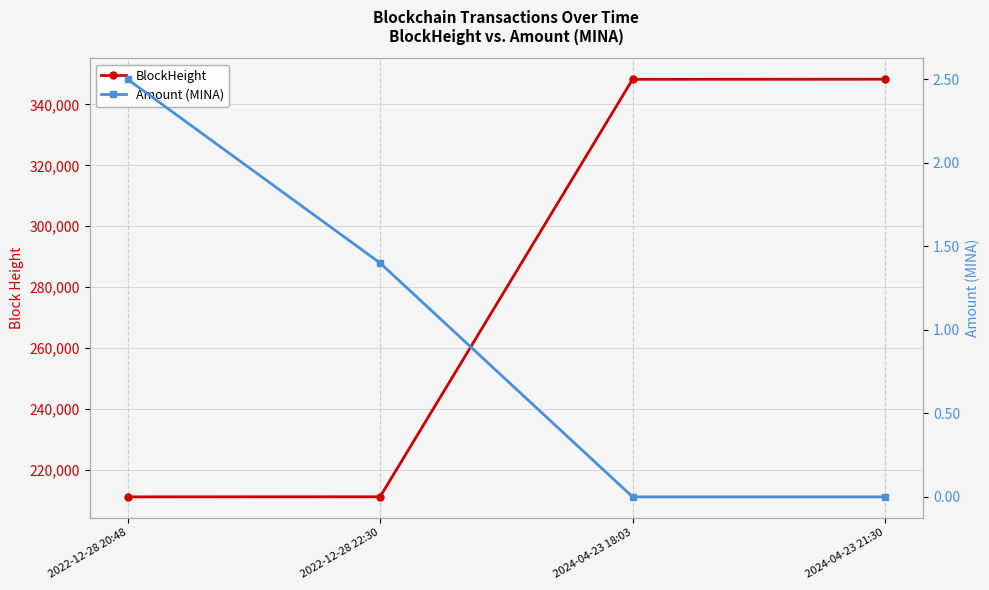

How many data points in Amount (MINA) are less than 1?

2